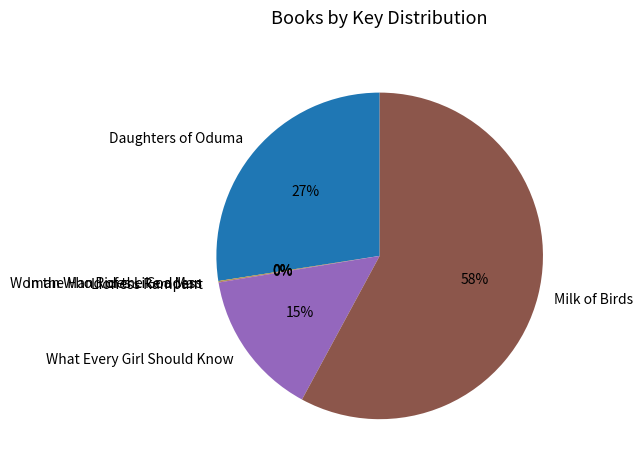

True or false: Milk of Birds accounts for 47% of the total.

False